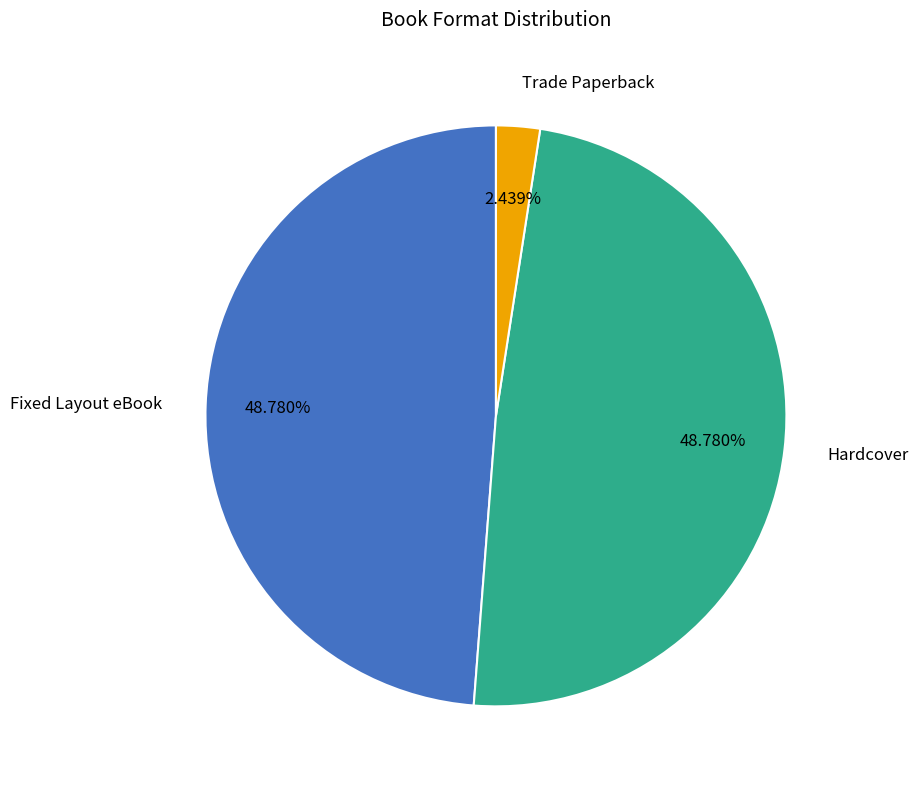

To the nearest percent, what is the difference between the Trade Paperback and Hardcover slice percentages?

46%